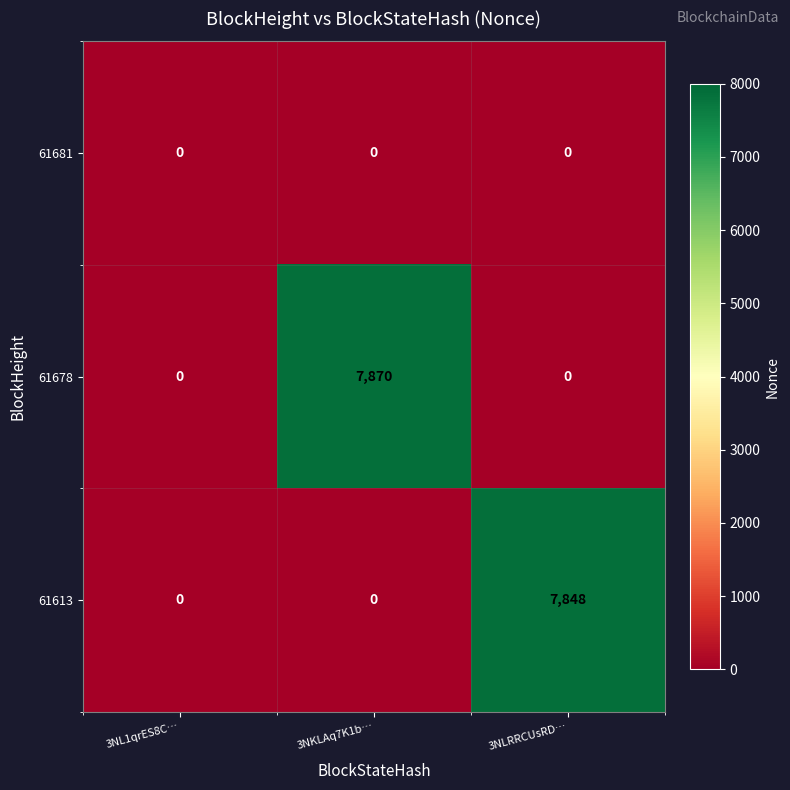

Count the number of categories in the chart.

3